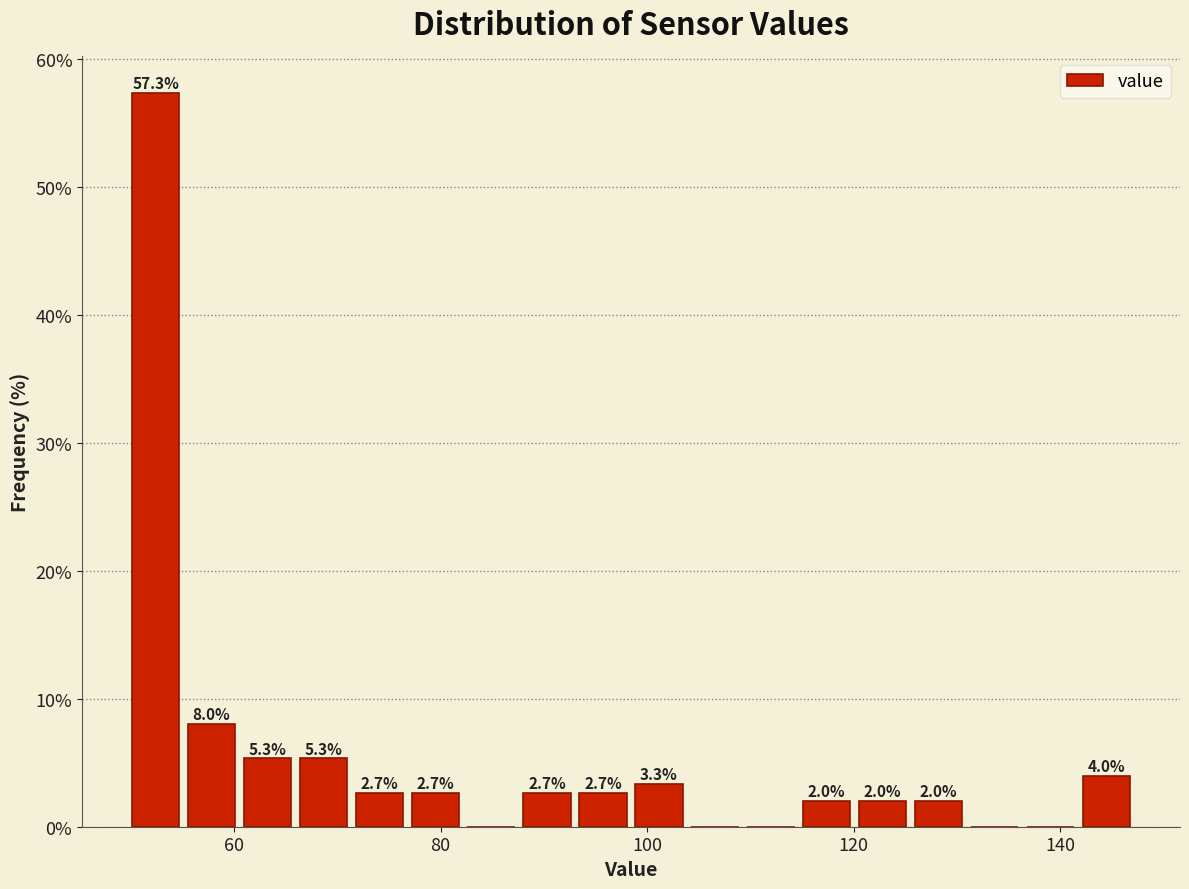

Read against the x-axis, roughly where is the centre of the tallest bar?

52